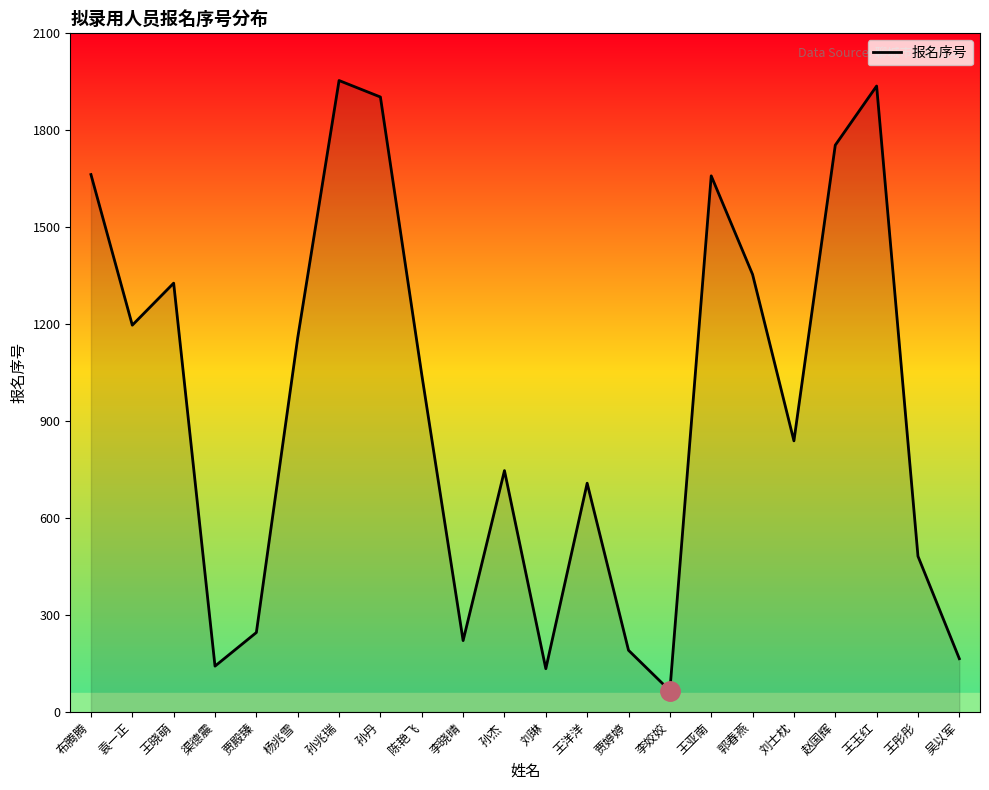

Between 杨兆雪 and 吴以军, which is larger?

杨兆雪